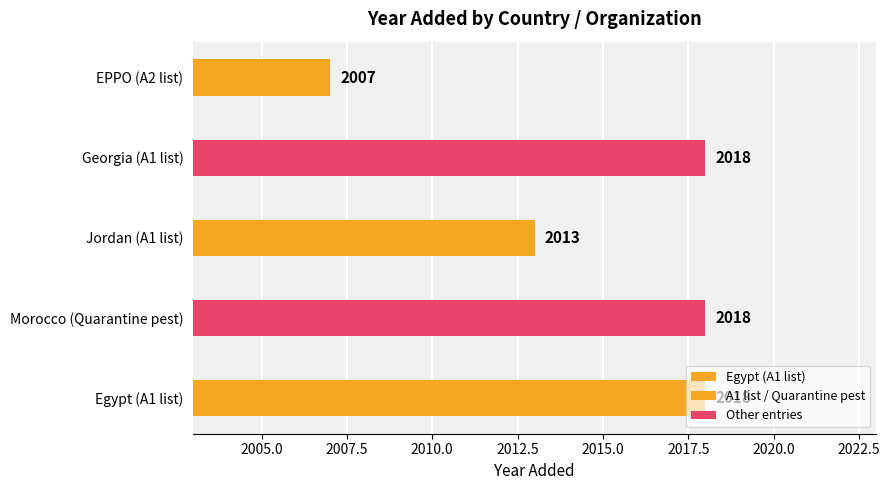

List the labels in order of value, smallest first.

EPPO (A2 list), Jordan (A1 list), Egypt (A1 list), Morocco (Quarantine pest), Georgia (A1 list)